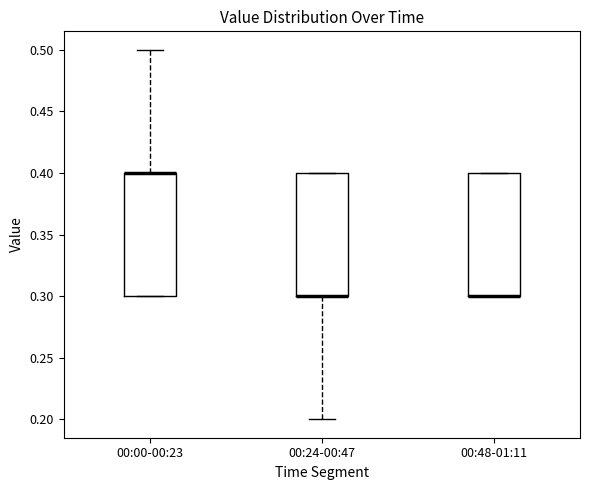

Reading left to right, transcribe this box plot: for each box, give where its median line is, the range the box spans, and where its two whiskers end, as read against the y-axis. The values are not printed on the chart, so give them approximately, as read against the axis.

00:00-00:23: median 0.4 (drawn on the box's upper edge), box 0.3 to 0.4, whiskers 0.3 to 0.5
00:24-00:47: median 0.3 (drawn on the box's lower edge), box 0.3 to 0.4, whiskers 0.2 to 0.4
00:48-01:11: median 0.3 (drawn on the box's lower edge), box 0.3 to 0.4, whiskers 0.3 to 0.4